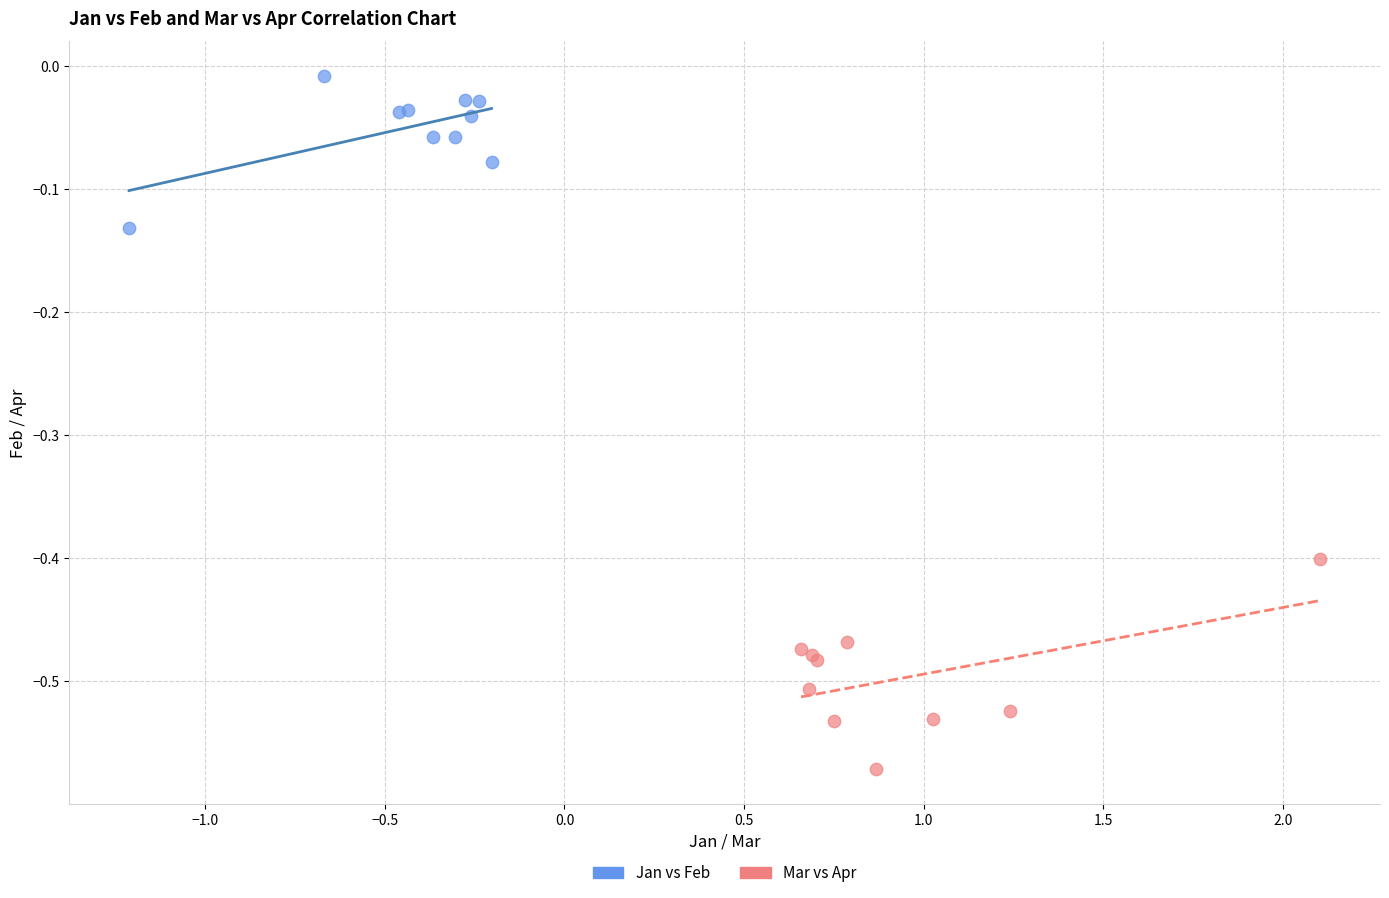

Which series has the largest Y range (max minus min)?

Mar vs Apr